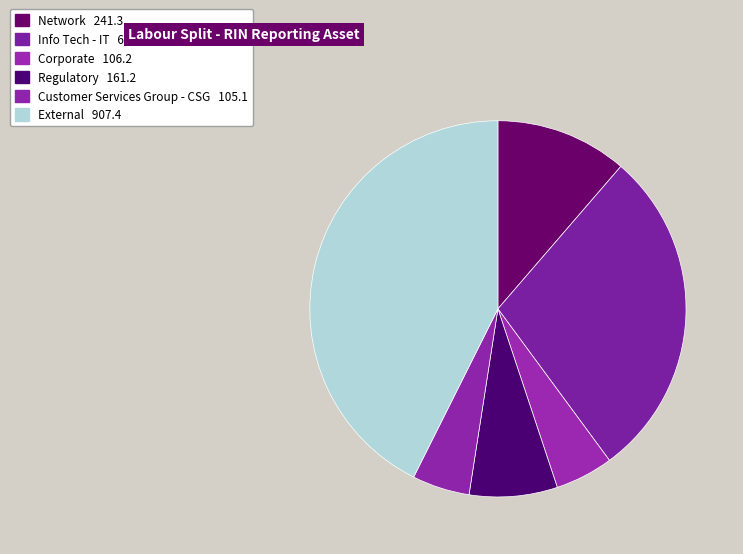

What is the change in value from Info Tech - IT to External?

+299.0